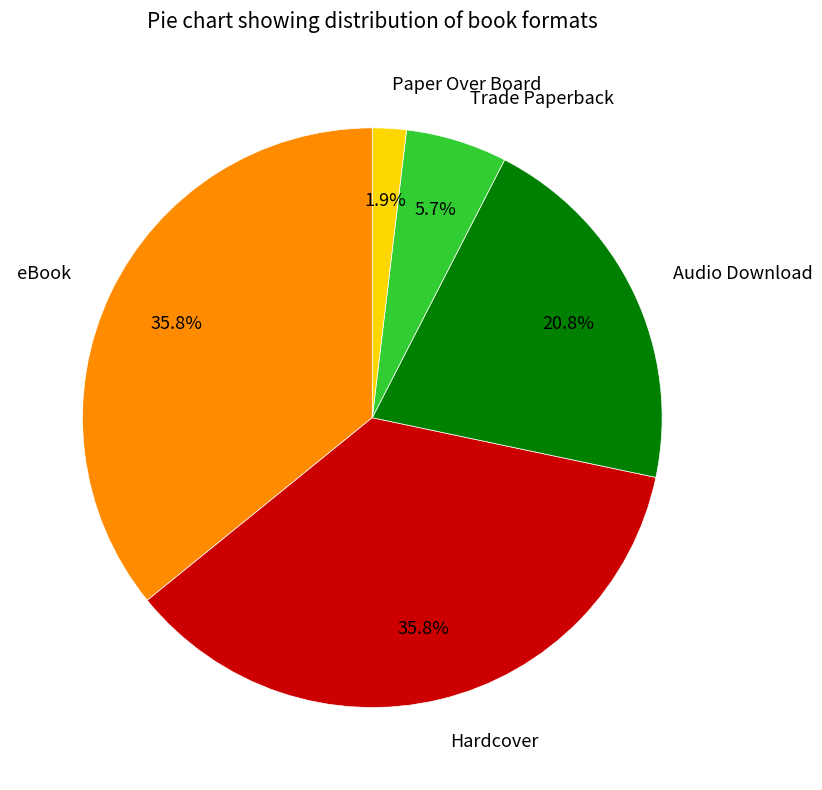

The Paper Over Board slice represents 2% of the pie. True or false?

True